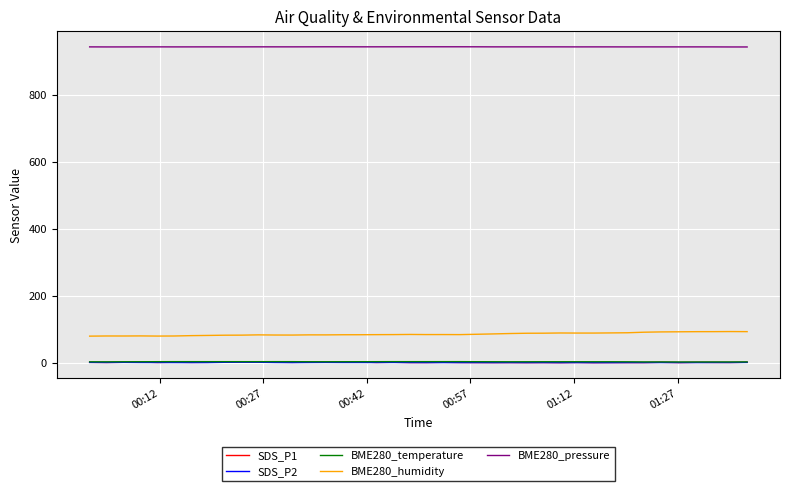

Which series has the largest total across all categories?

BME280_pressure